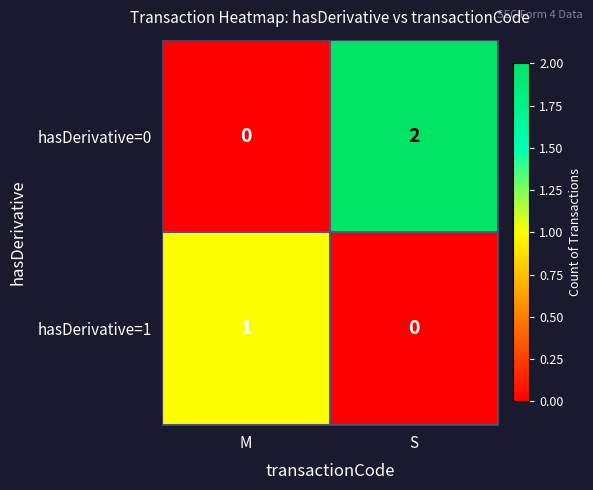

List the series in order of their overall mean, lowest first.

hasDerivative=1, hasDerivative=0